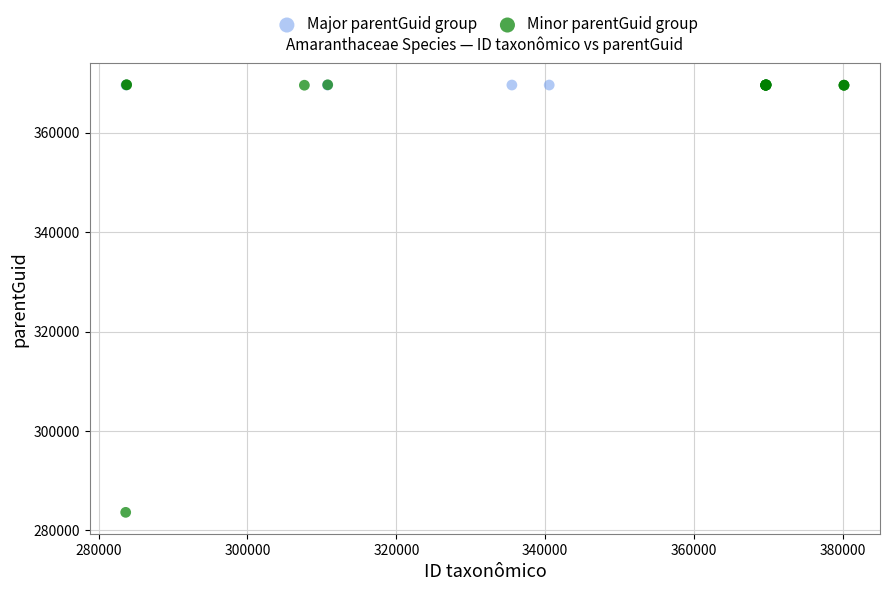

Which series contains the lowest Y value?

Minor parentGuid group